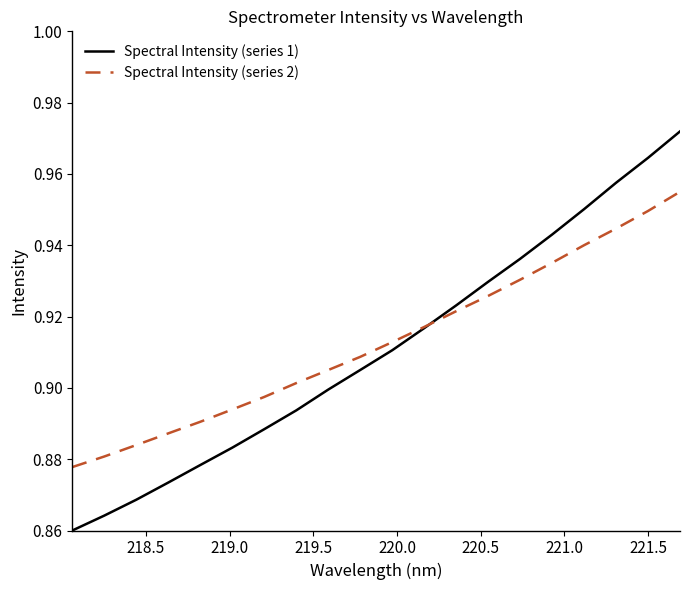

True or false: Spectral Intensity (series 1) and Spectral Intensity (series 2) cross at least once.

True